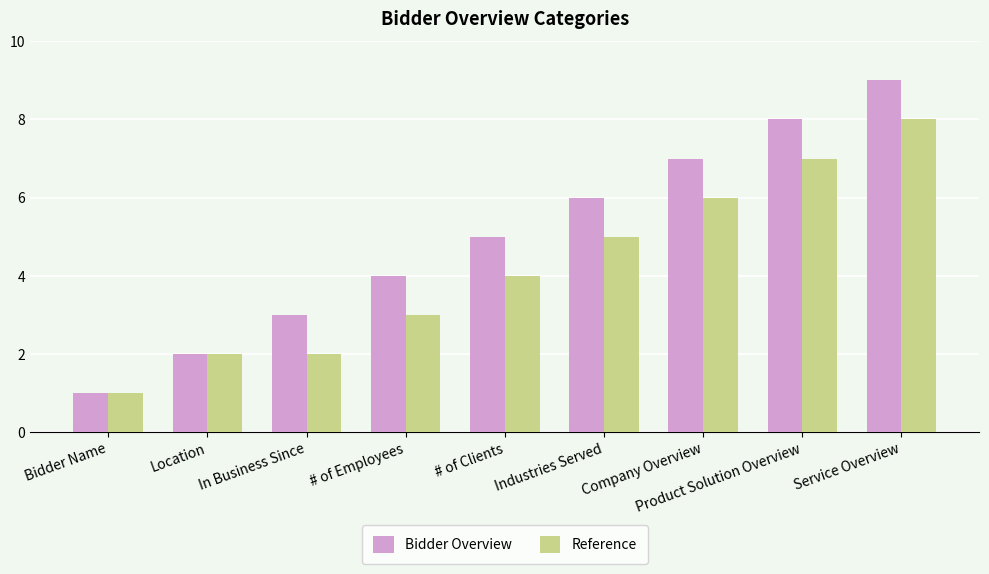

Rank the series by their average value, from highest to lowest.

Bidder Overview, Reference